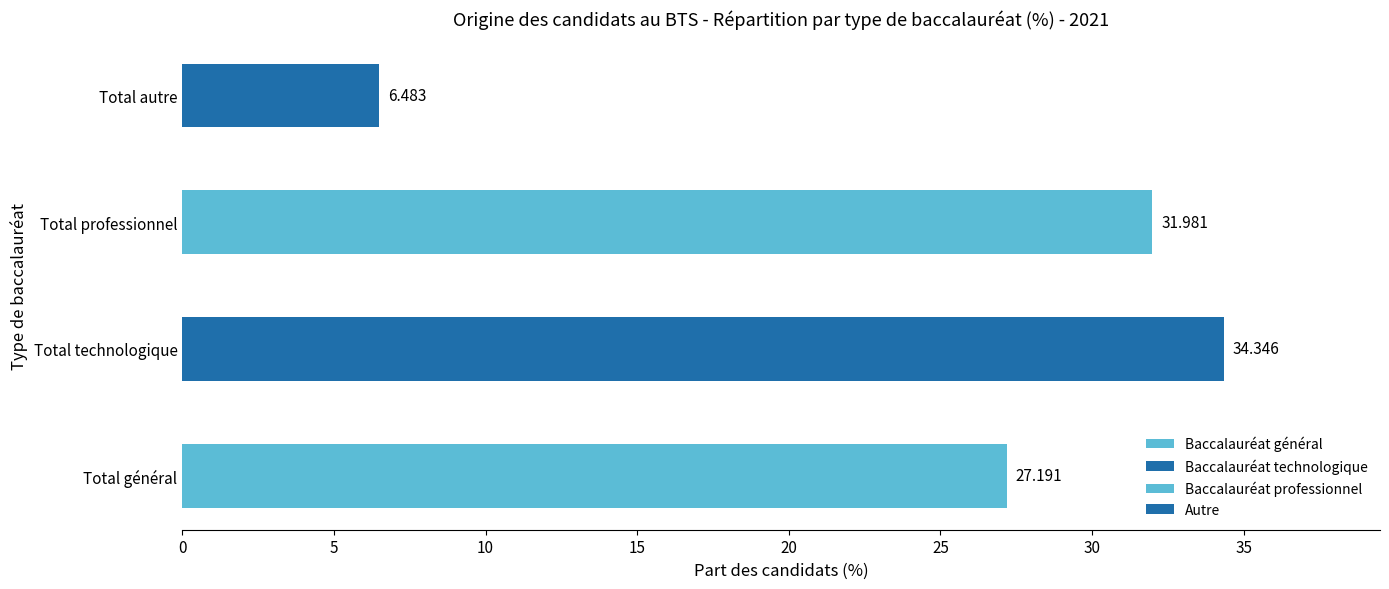

Rank the series at 2015 from highest to lowest value.

Total technologique, Total professionnel, Total général, Total autre